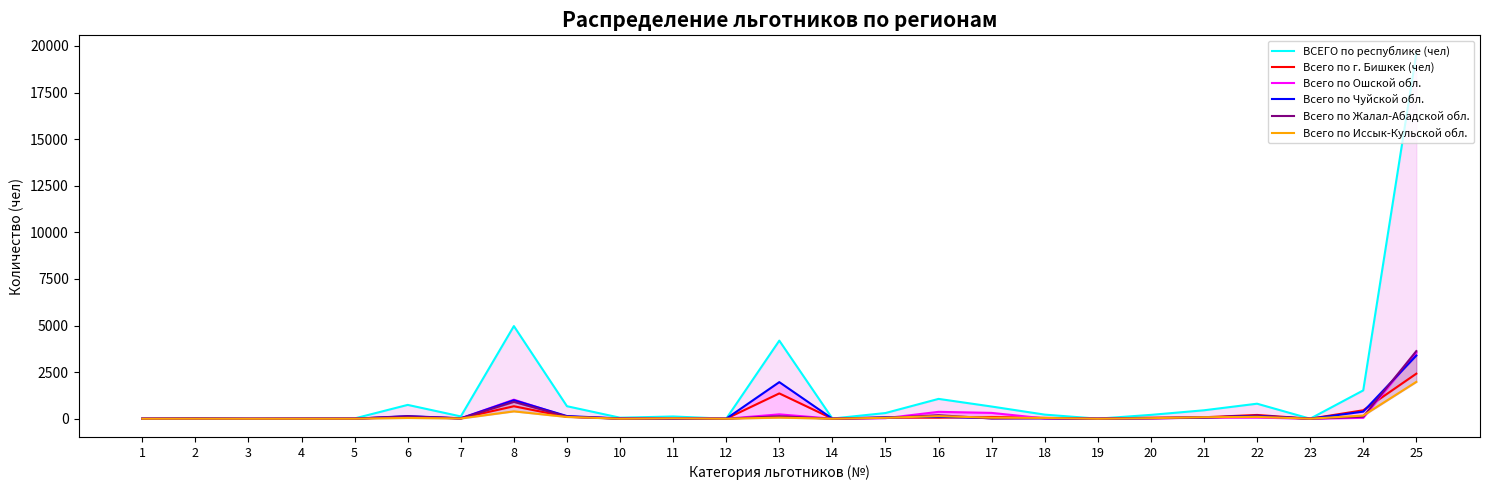

Which series has the largest range (max minus min)?

ВСЕГО по республике (чел)